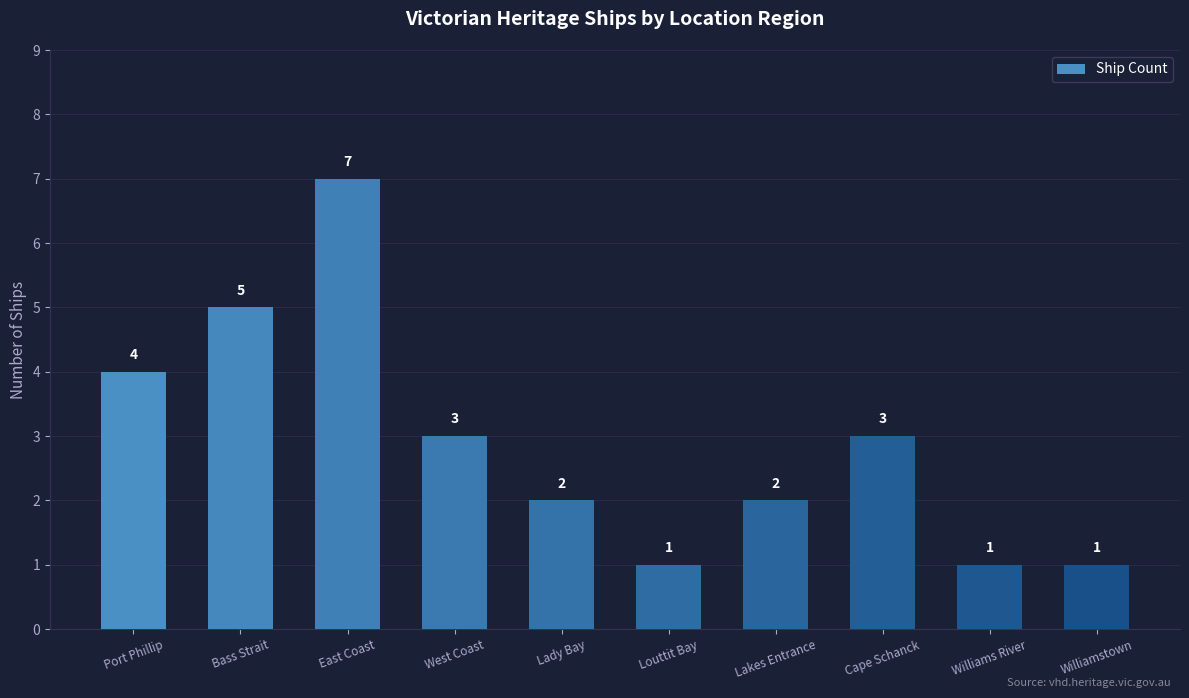

Reading left to right, what are all the values shown in this chart?

4	5	7	3	2	1	2	3	1	1